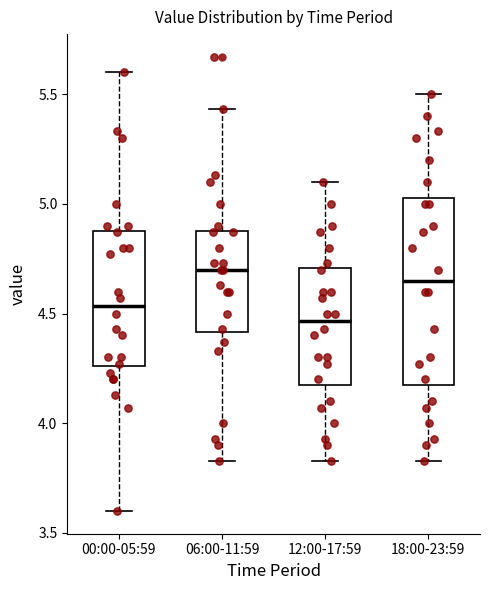

Comparing the boxes themselves (not the whiskers), which one is the tallest?

18:00-23:59